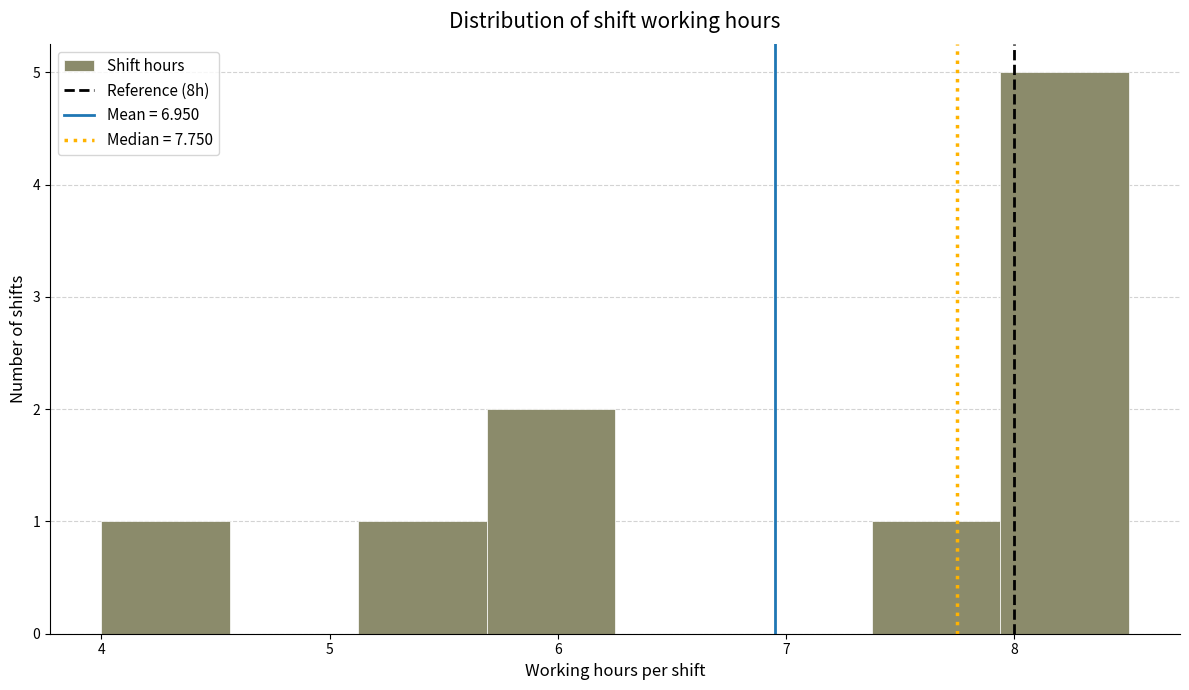

Reading left to right, list every bar in this chart as the range it spans on the x-axis followed by its height. Neither the bar edges nor the heights are printed on the chart, so give them approximately, as read against the axes.

4.0 to 4.6: 1
4.6 to 5.1: 0
5.1 to 5.7: 1
5.7 to 6.3: 2
6.3 to 6.8: 0
6.8 to 7.4: 0
7.4 to 7.9: 1
7.9 to 8.5: 5